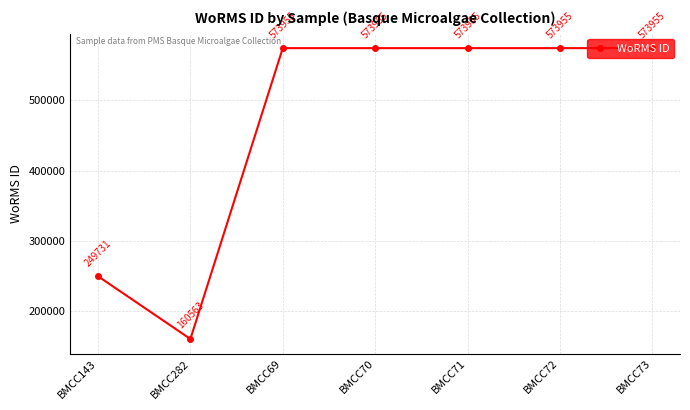

The chart shows a value of 118517 at BMCC143. True or false?

False